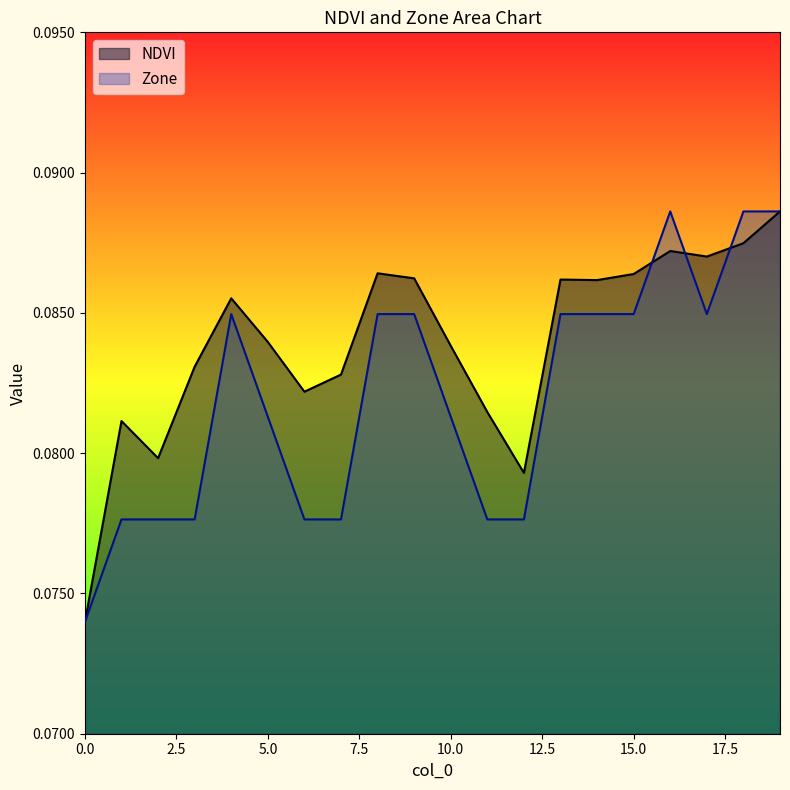

What is the value of the NDVI point at the 18th from the left?

0.1